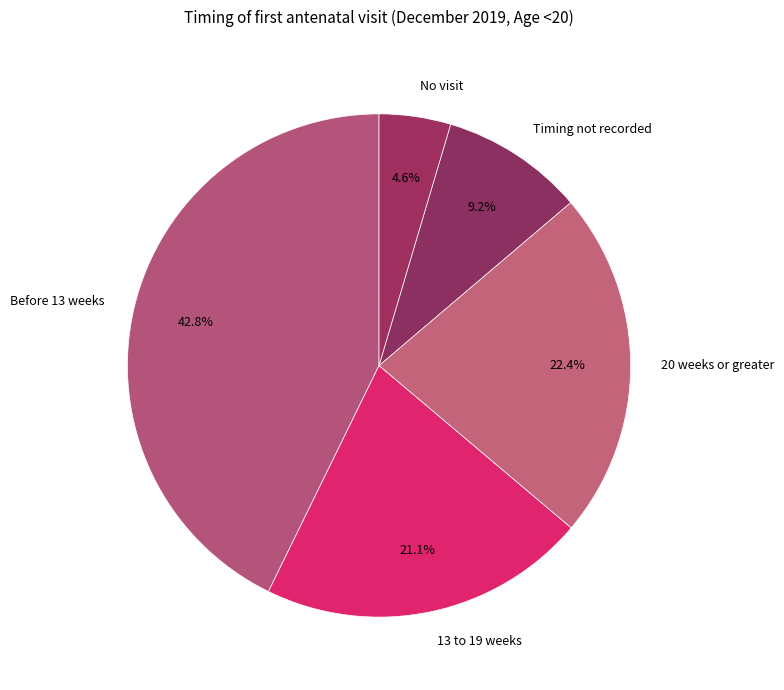

How many segments does this pie chart have?

5